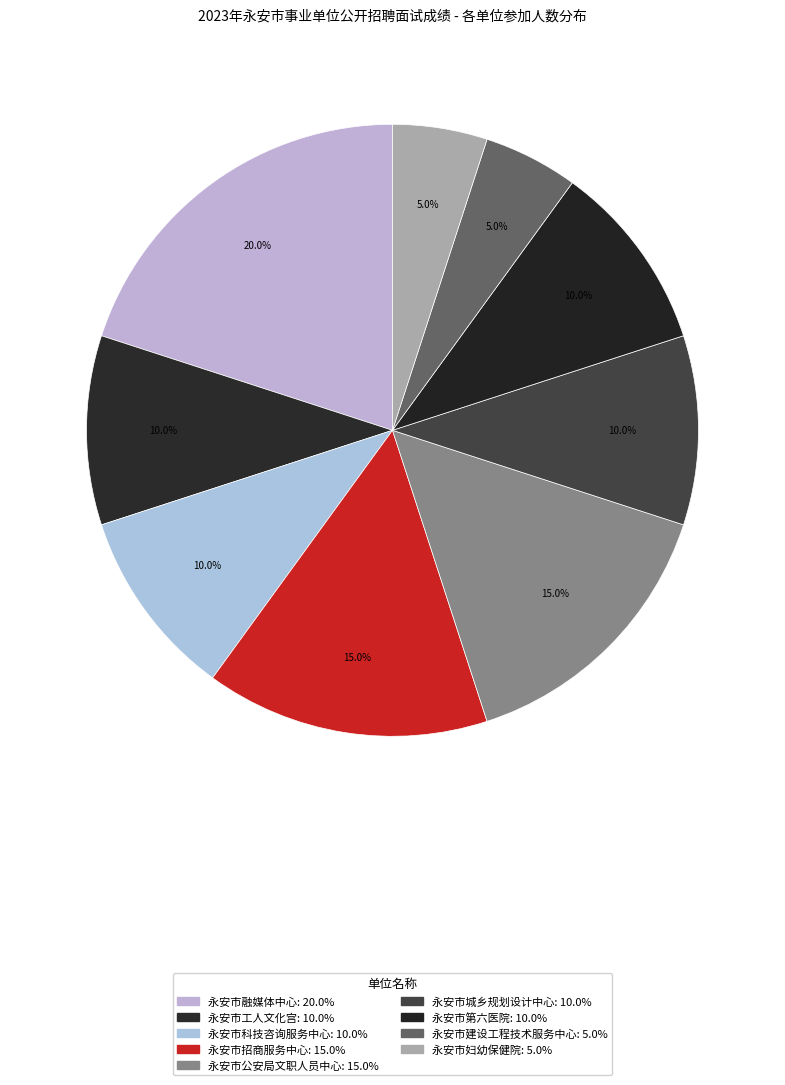

Count the number of slices in the pie.

9